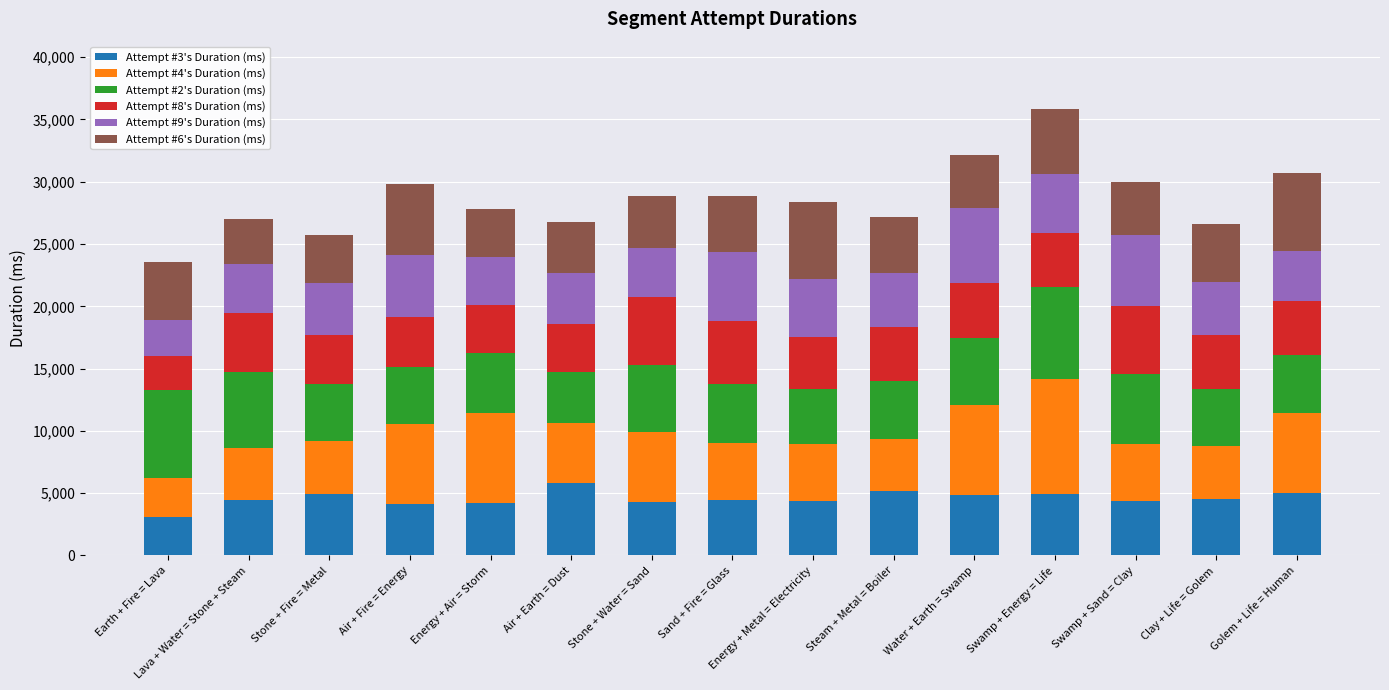

What is the maximum value for Attempt #3's Duration (ms)?

5801